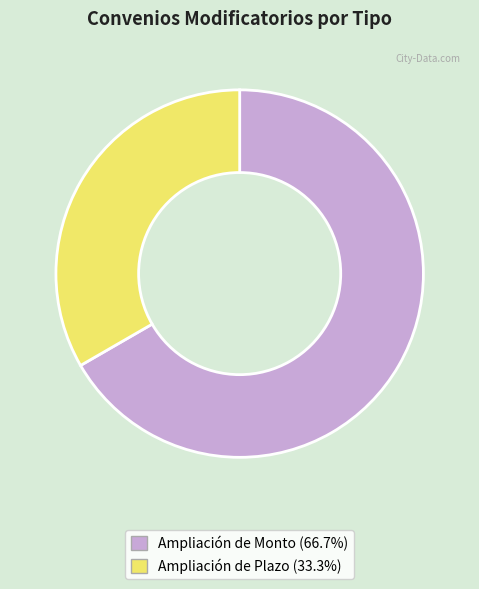

The Ampliación de Monto slice represents 67% of the pie. True or false?

True